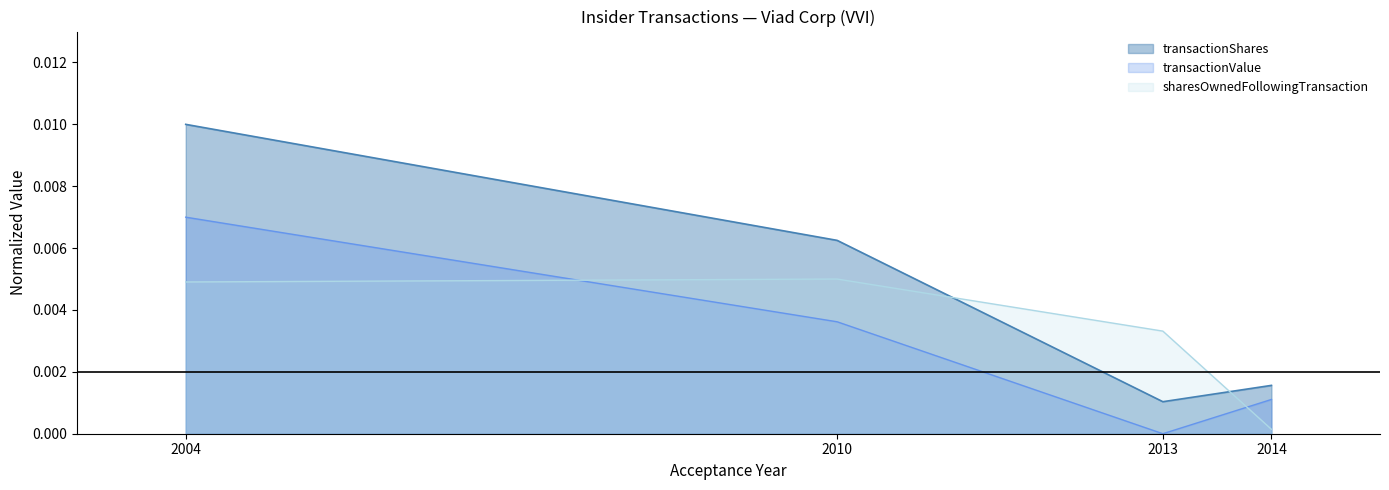

Where is transactionShares nearest to the value 0?

2013